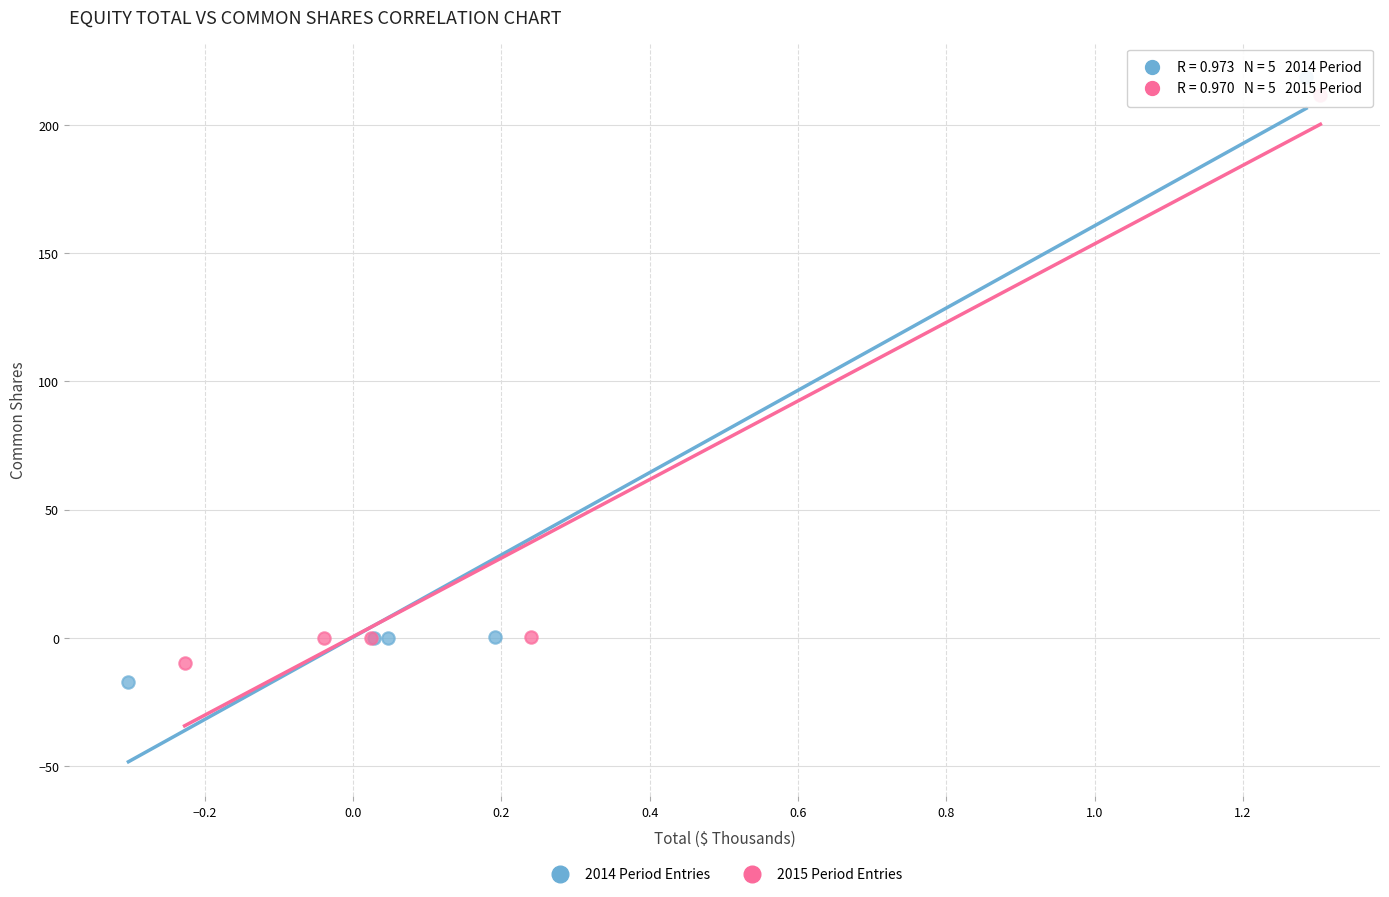

Which series reaches the maximum Y coordinate?

2014 Period Entries